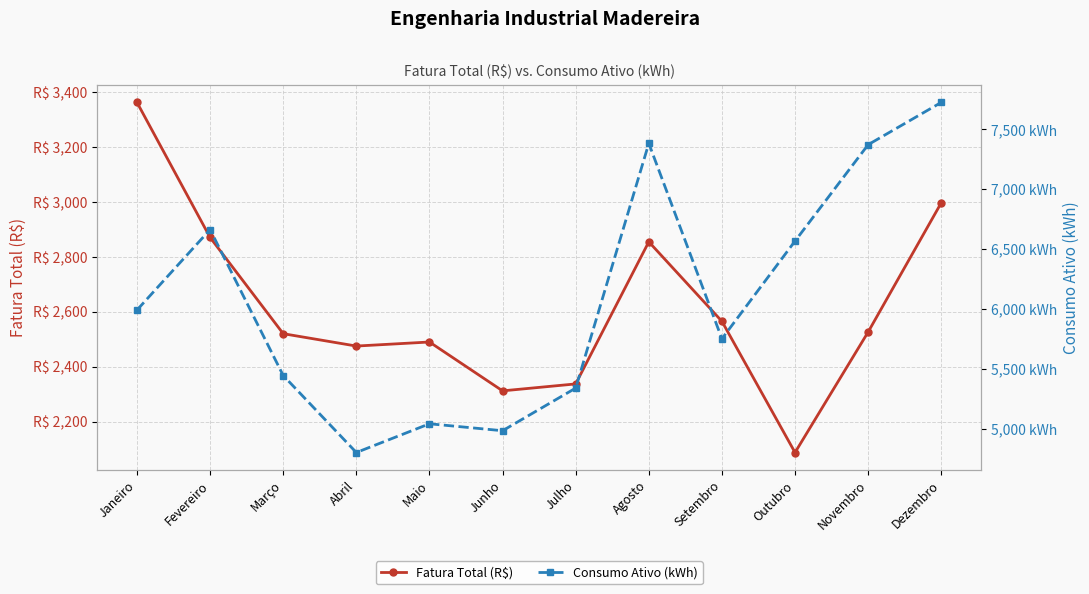

What is the maximum value shown in the chart?

7724.0